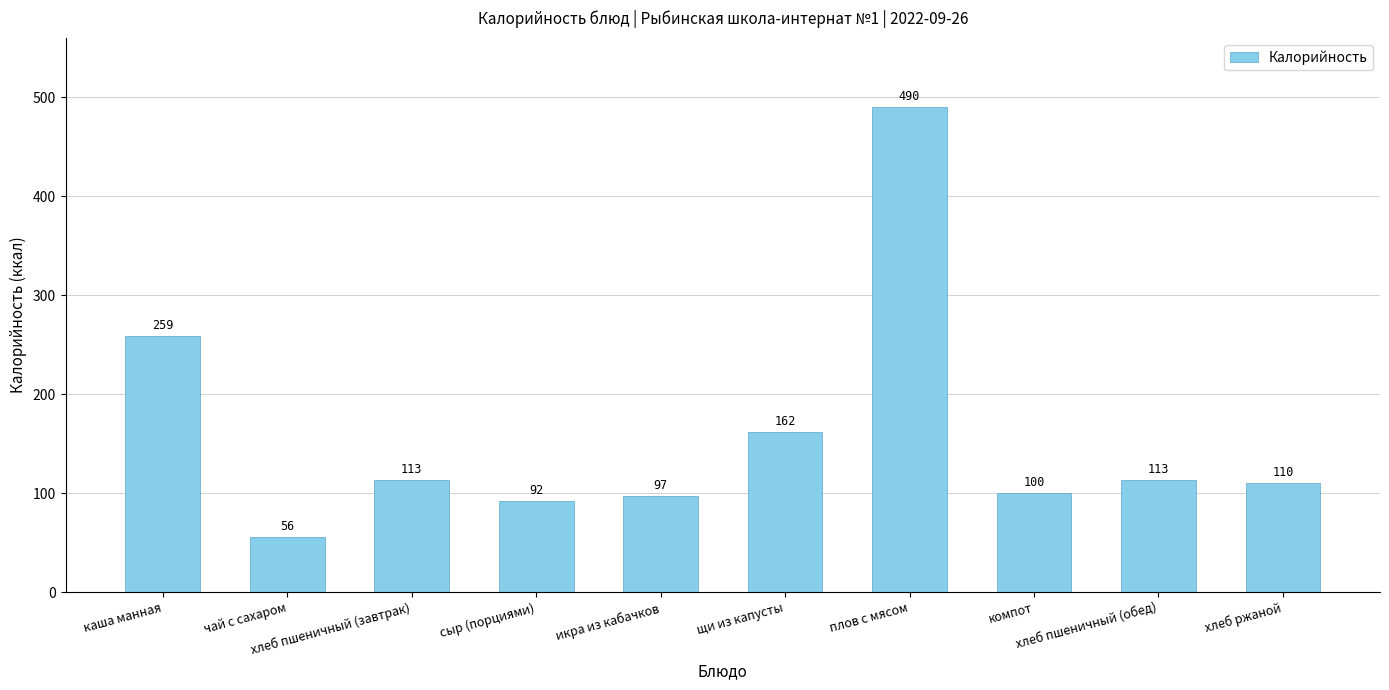

Count the number of categories in the chart.

10